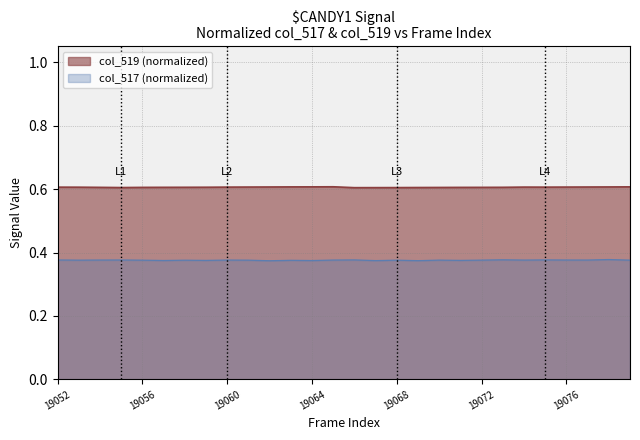

Reading right to left, extract all data points from this chart.

0.6	0.6	0.6	0.6	0.6	0.6	0.6	0.6	0.6	0.6	0.6	0.6	0.6	0.6	0.6	0.6	0.6	0.6	0.6	0.6	0.6	0.6	0.6	0.6	0.6	0.6	0.6	0.6